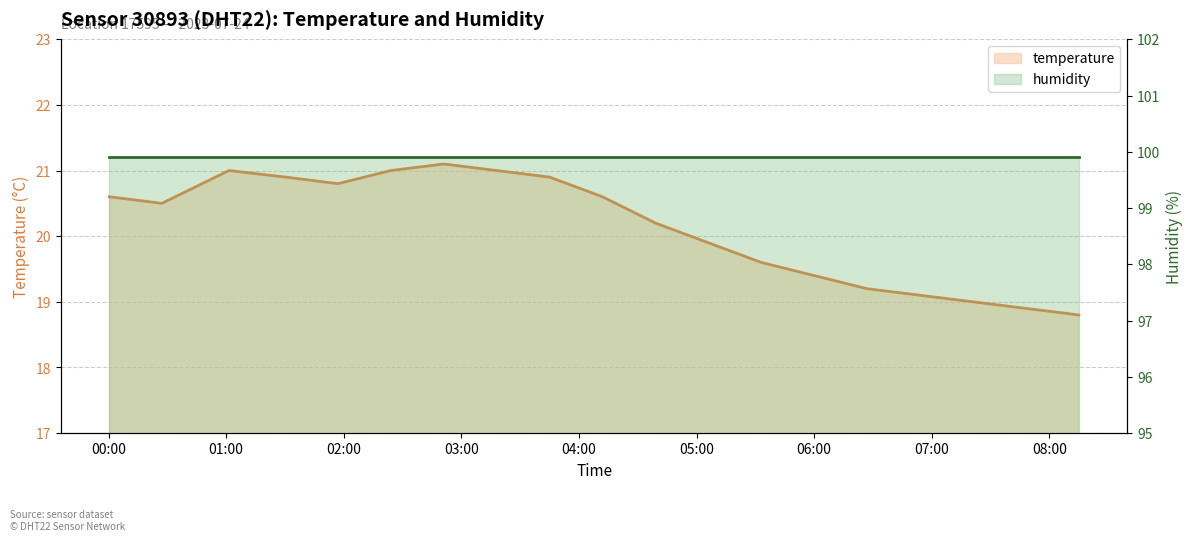

True or false: temperature and humidity intersect in this chart.

False